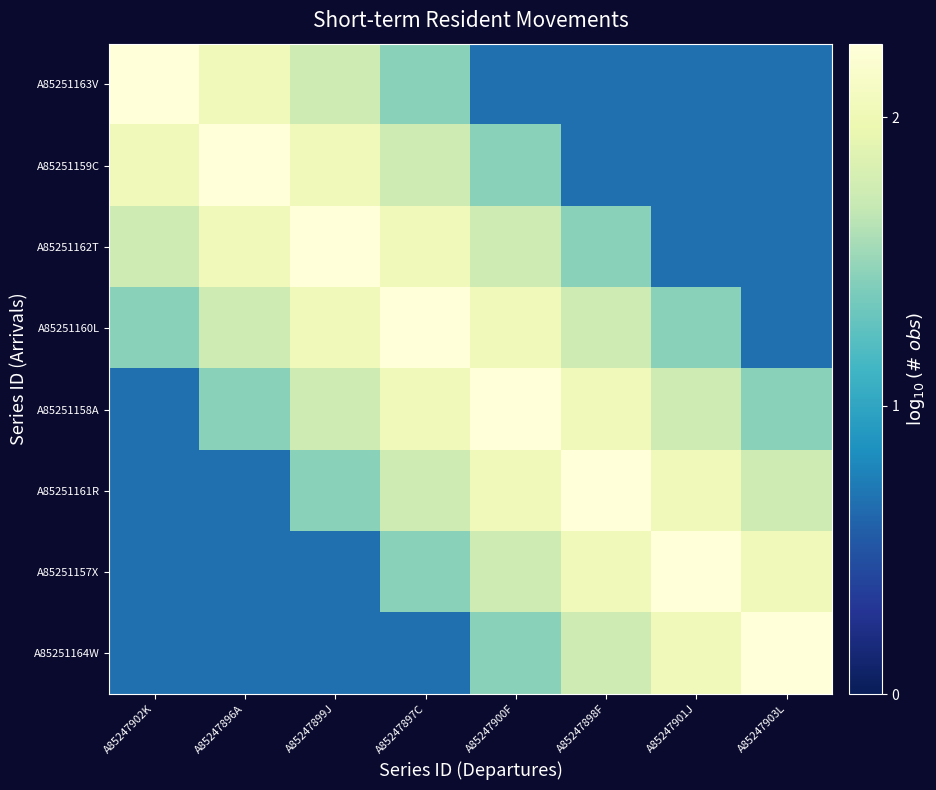

Which series has the largest total across all categories?

A85251160L